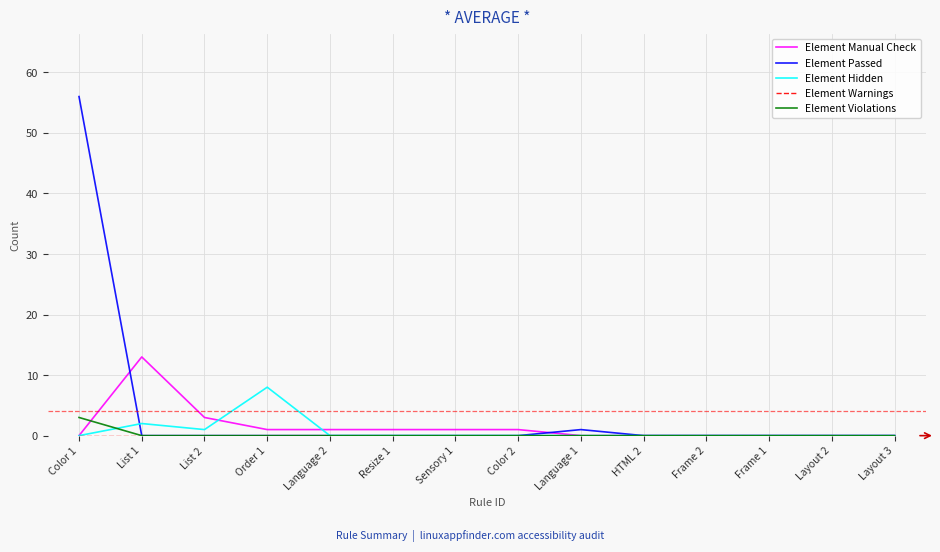

Which series has the largest range (max minus min)?

Element Passed